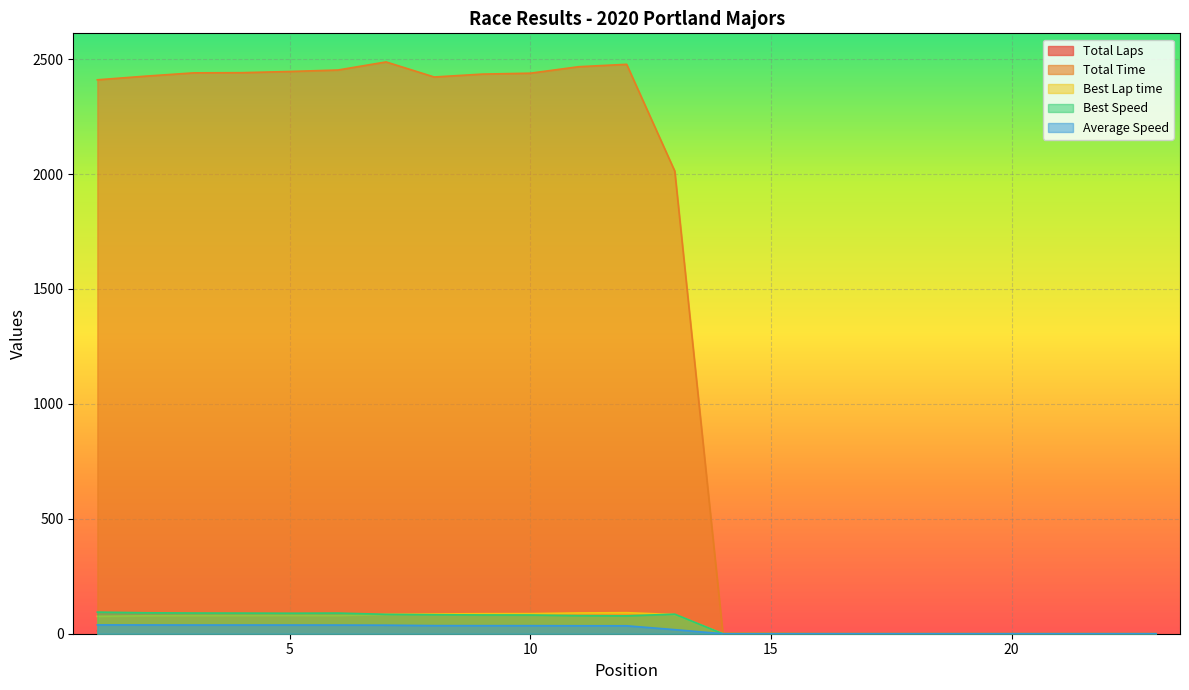

What is the sum of the Best Lap time values at 12 and 11?

182.0